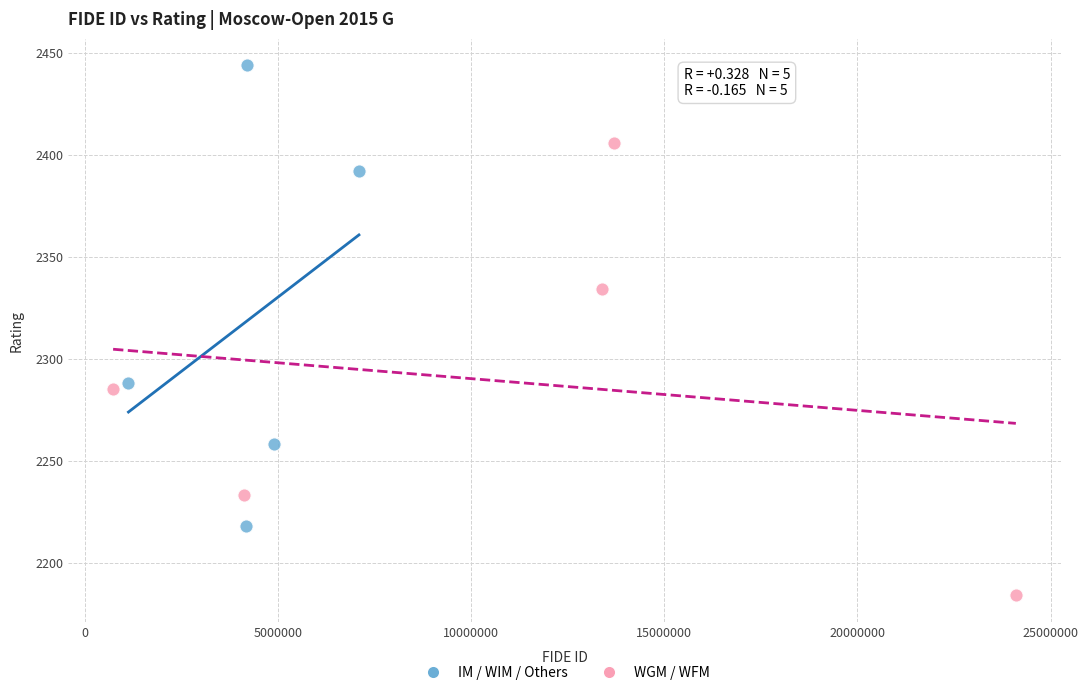

Which series reaches the maximum Y coordinate?

IM / WIM / Others